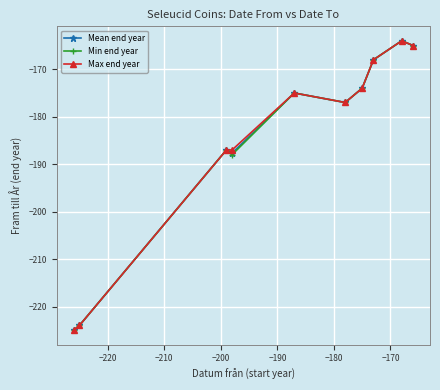

What is the value of the Mean end year point at the 10th from the left?

-165.0